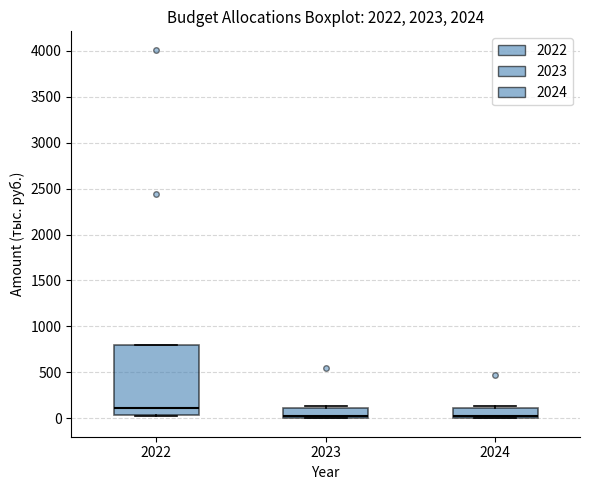

Which box is the tallest, from its lower edge to its upper edge?

2022